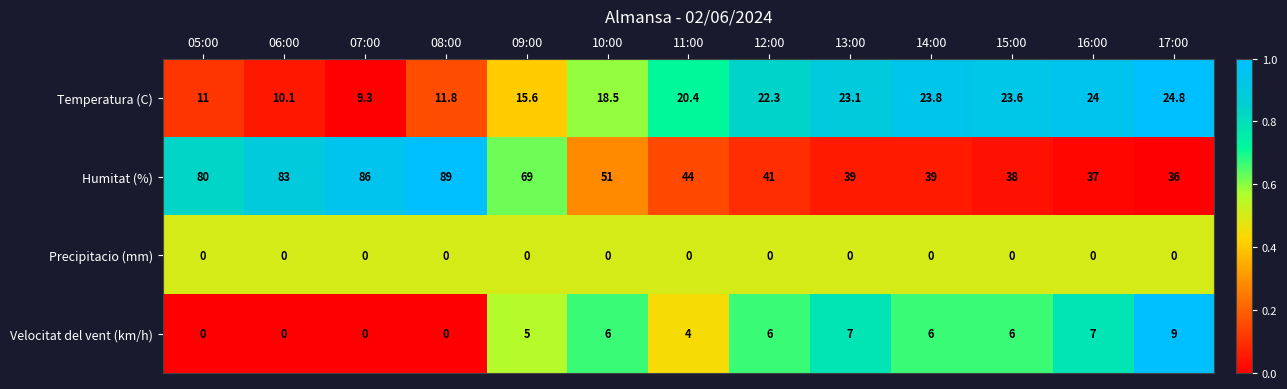

Is the value of Temperatura (C) at 13:00 greater than the value of Velocitat del vent (km/h) at 11:00?

Yes